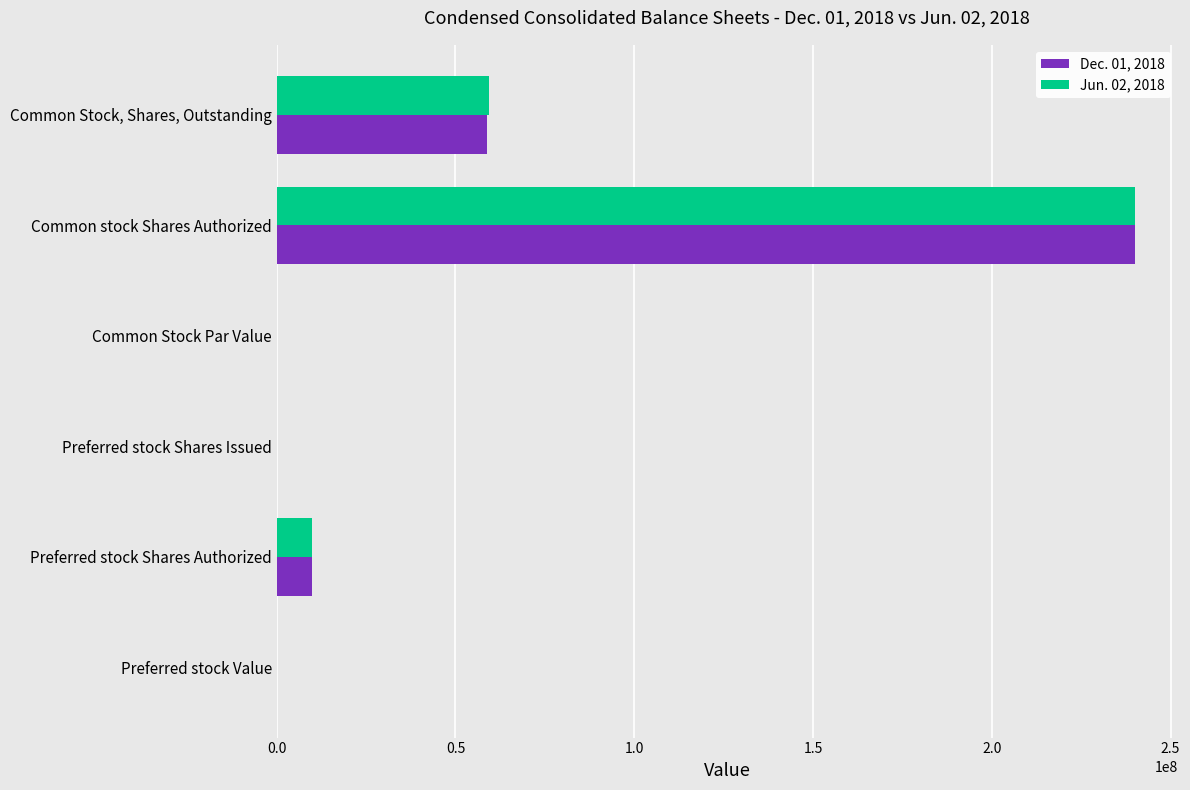

At which category is the sum across all series the highest?

Common stock Shares Authorized